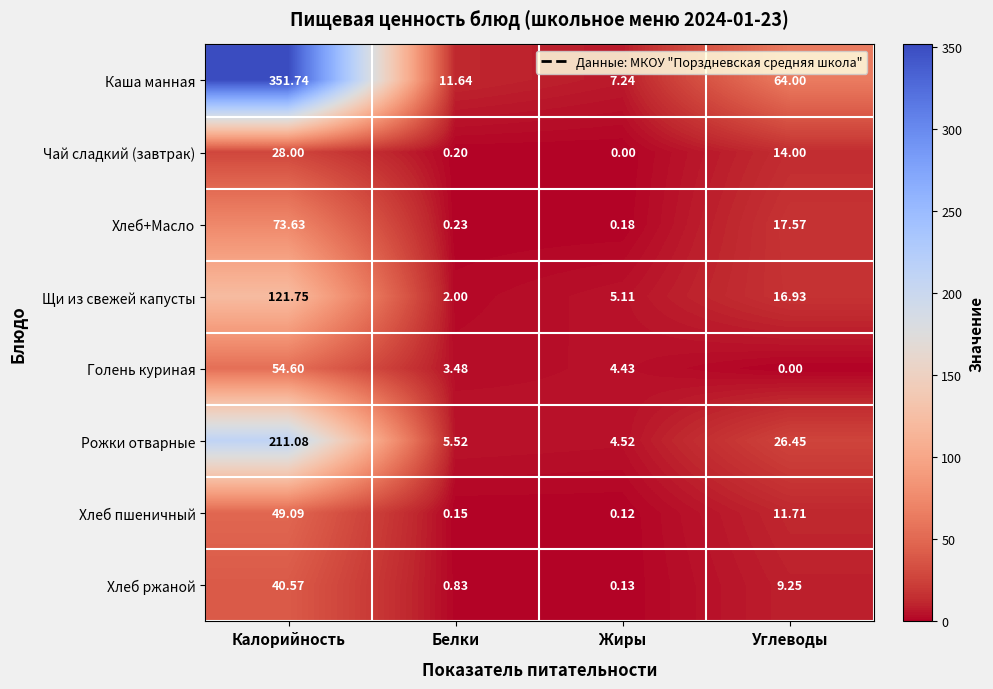

Rank the series by their maximum value, from lowest to highest.

Чай сладкий (завтрак), Хлеб ржаной, Хлеб пшеничный, Голень куриная, Хлеб+Масло, Щи из свежей капусты, Рожки отварные, Каша манная